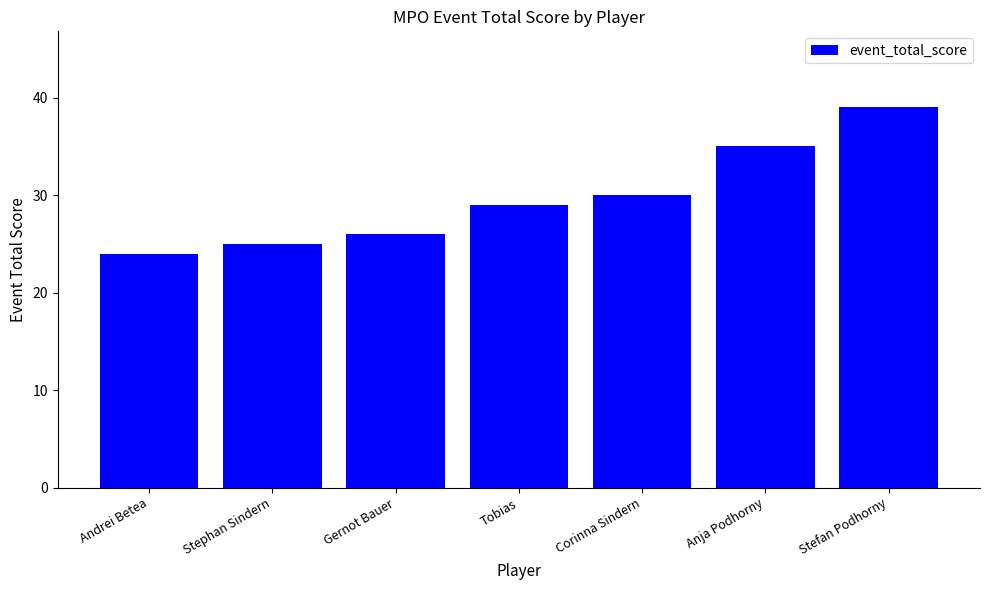

True or false: the data shows 17 at Gernot Bauer.

False